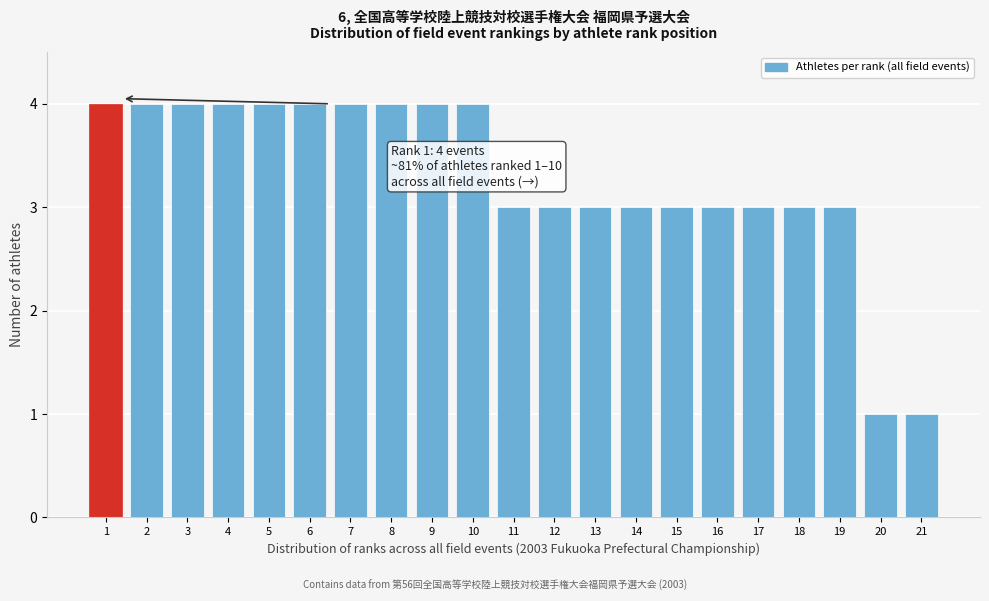

Reading right to left, extract all data points from this chart.

1	1	3	3	3	3	3	3	3	3	3	4	4	4	4	4	4	4	4	4	4